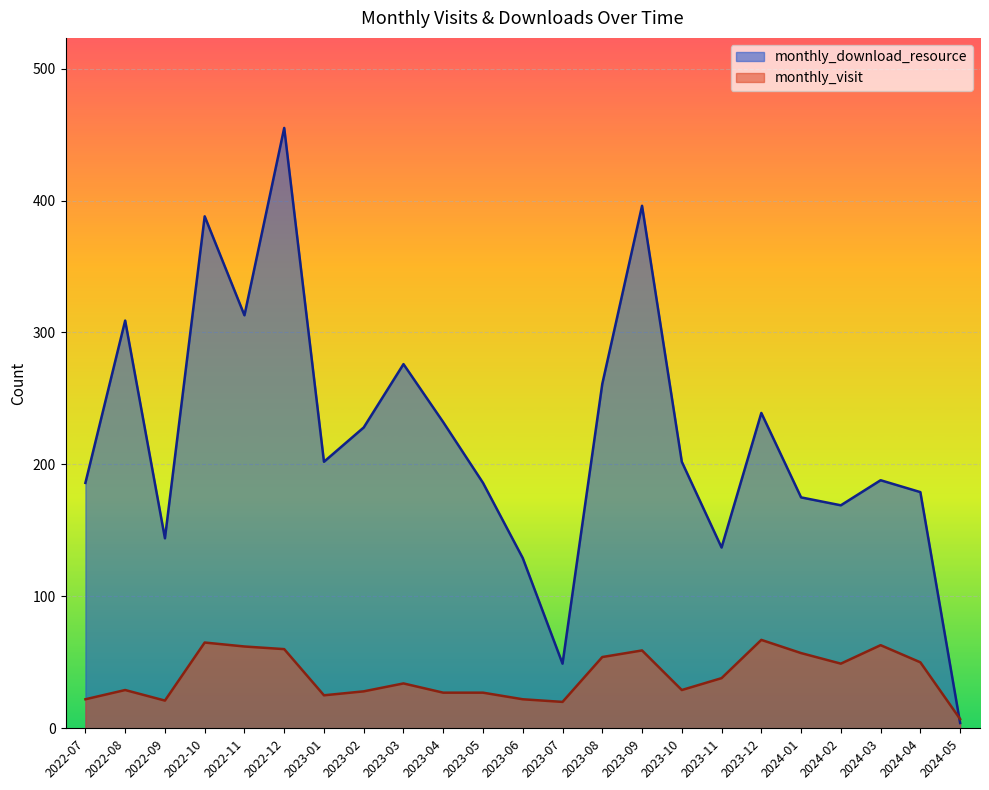

What is the maximum value for monthly_visit?

67